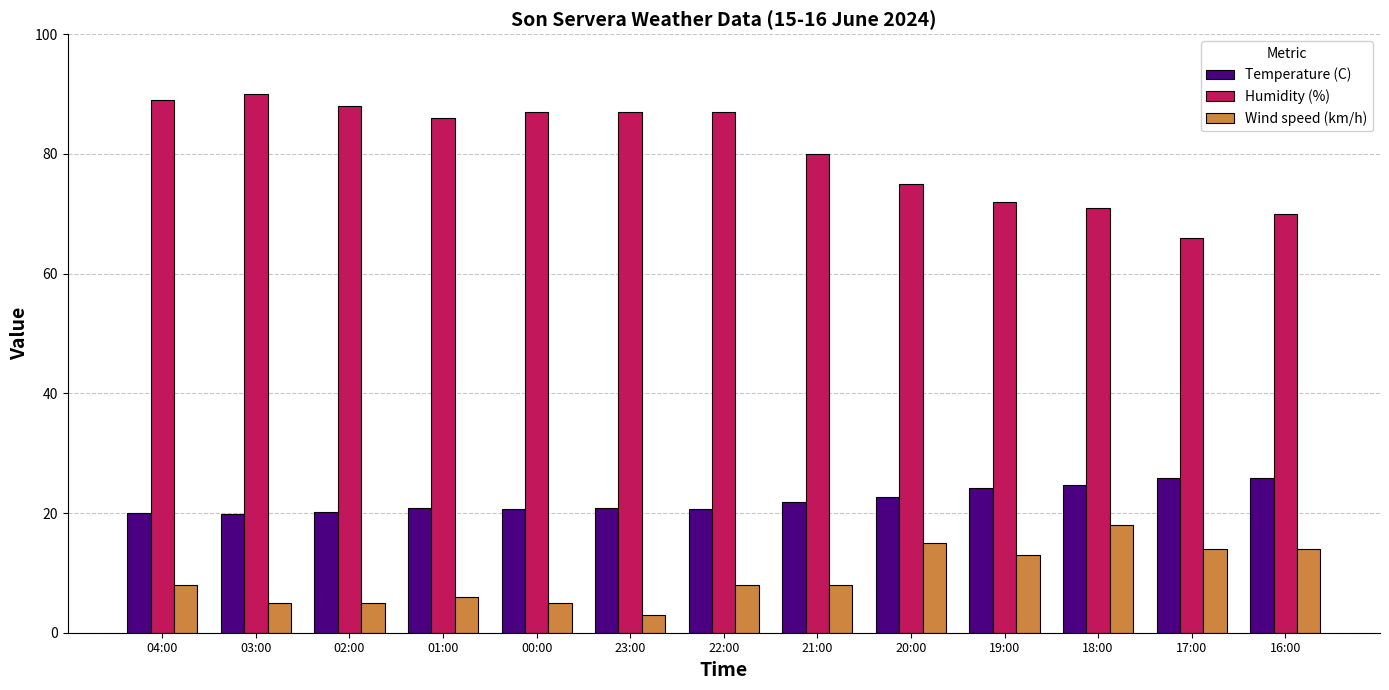

Which series has the widest spread of values?

Humidity (%)